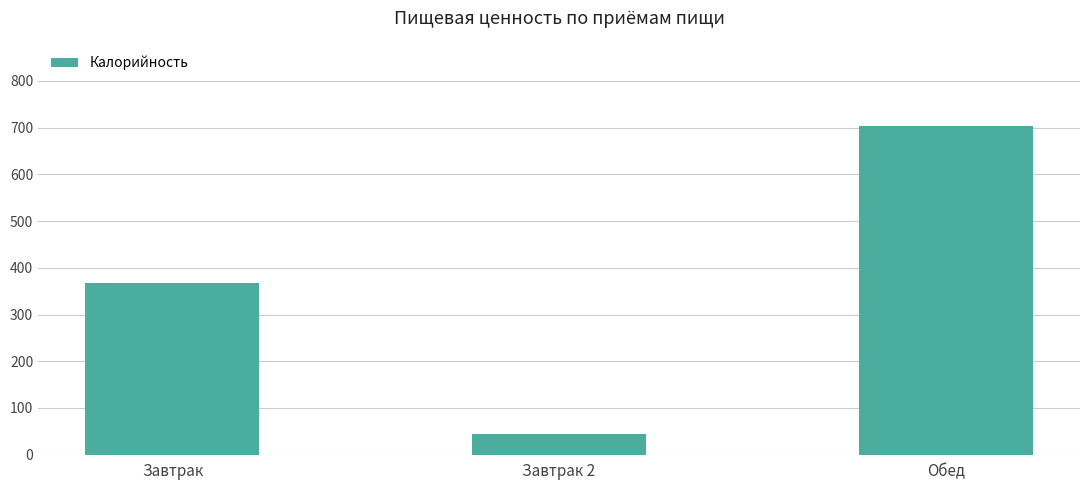

What is the value of the 2nd bar from the left?

45.0